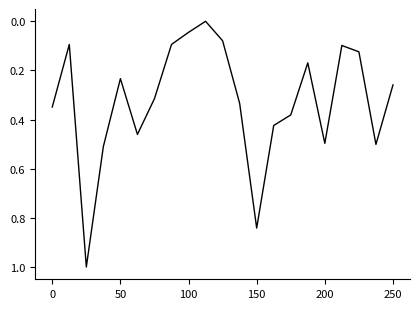

What is the maximum value shown in the chart?

1.0